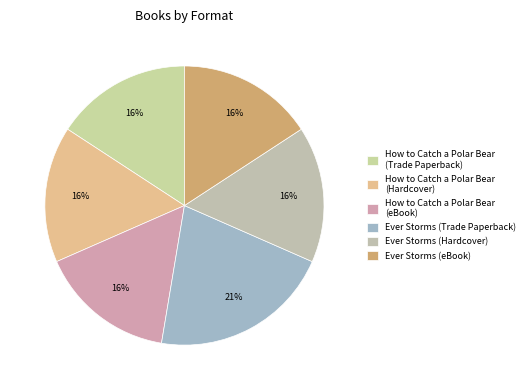

How many segments does this pie chart have?

6